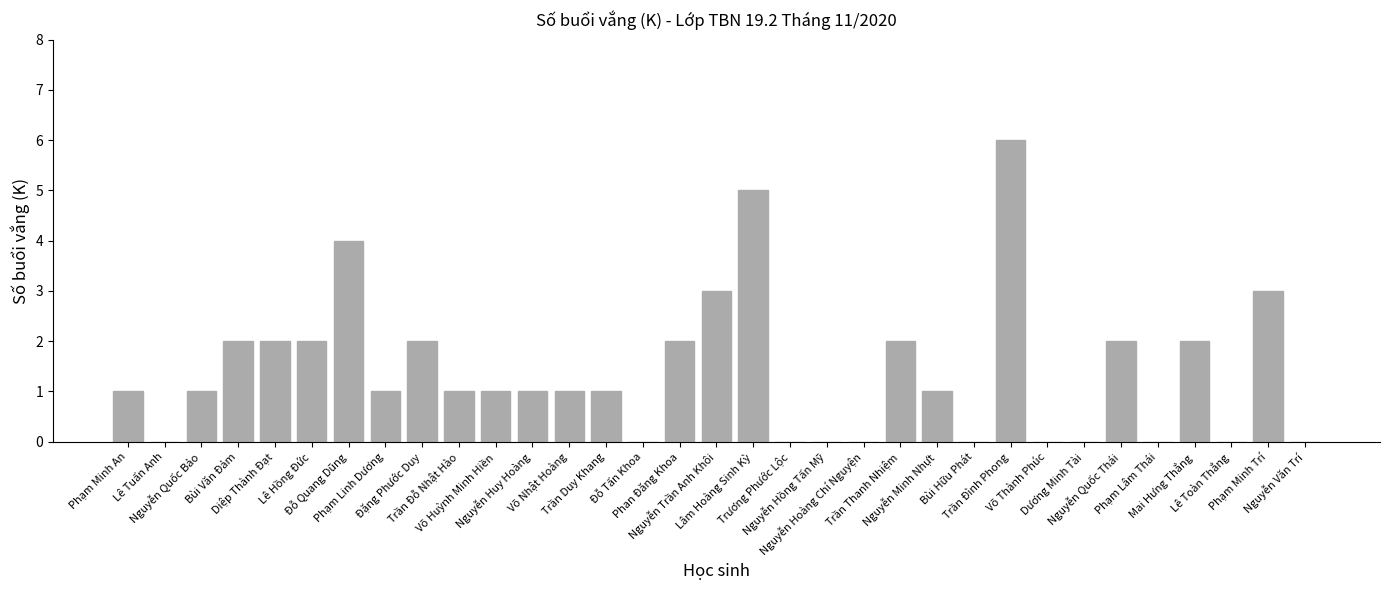

List the labels in order of value, largest first.

Trần Đình Phong, Lâm Hoàng Sinh Kỳ, Đỗ Quang Dũng, Nguyễn Trần Anh Khôi, Phạm Minh Trí, Bùi Văn Đảm, Diệp Thành Đạt, Lê Hồng Đức, Đặng Phước Duy, Phan Đăng Khoa, Trần Thanh Nhiệm, Nguyễn Quốc Thái, Mai Hưng Thắng, Phạm Minh An, Nguyễn Quốc Bảo, Phạm Linh Dương, Trần Đỗ Nhật Hào, Võ Huỳnh Minh Hiền, Nguyễn Huy Hoàng, Võ Nhật Hoàng, Trần Duy Khang, Nguyễn Minh Nhựt, Lê Tuấn Anh, Đỗ Tấn Khoa, Trương Phước Lộc, Nguyễn Hồng Tấn Mỹ, Nguyễn Hoàng Chí Nguyện, Bùi Hữu Phát, Võ Thành Phúc, Dương Minh Tài, Phạm Lâm Thái, Lê Toàn Thắng, Nguyễn Văn Trí